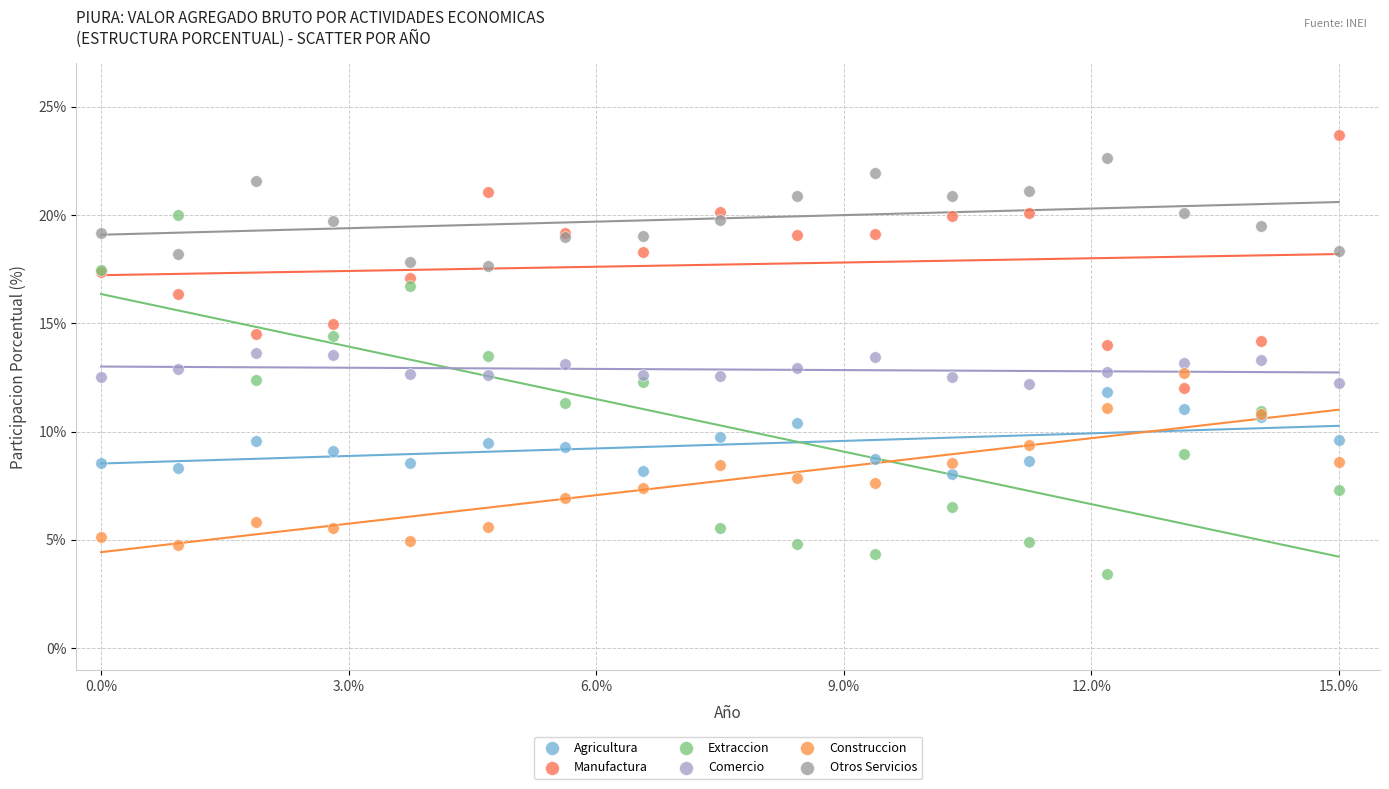

What are all the series names shown in the legend?

Agricultura, Manufactura, Extraccion, Comercio, Construccion, Otros Servicios